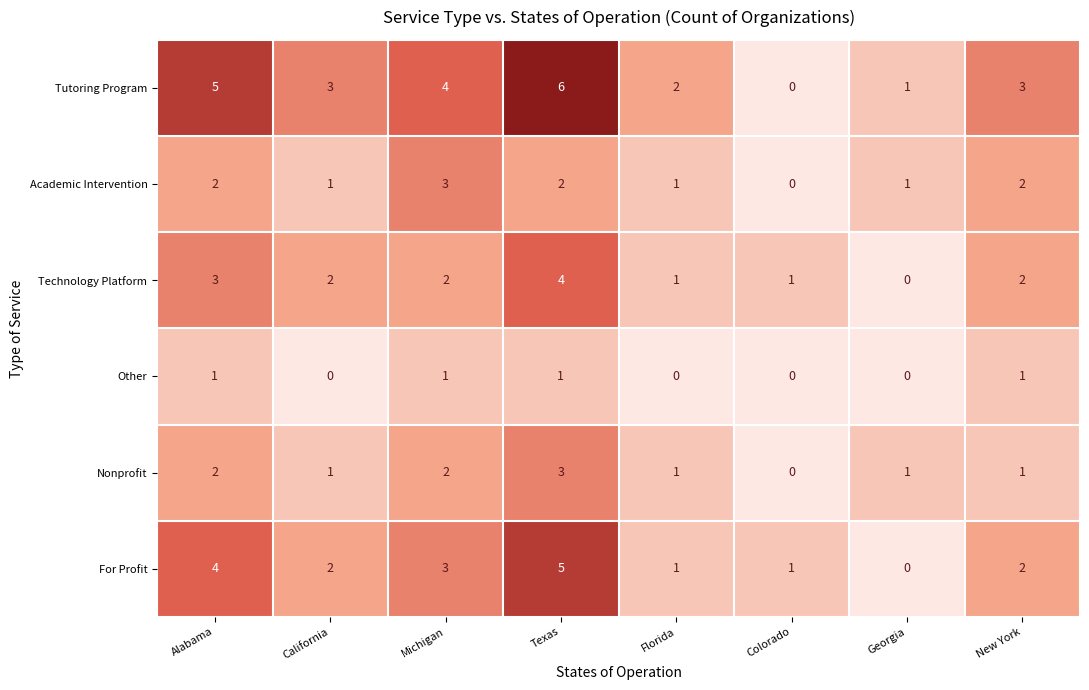

Is it true that Academic Intervention equals 1 at Florida?

True